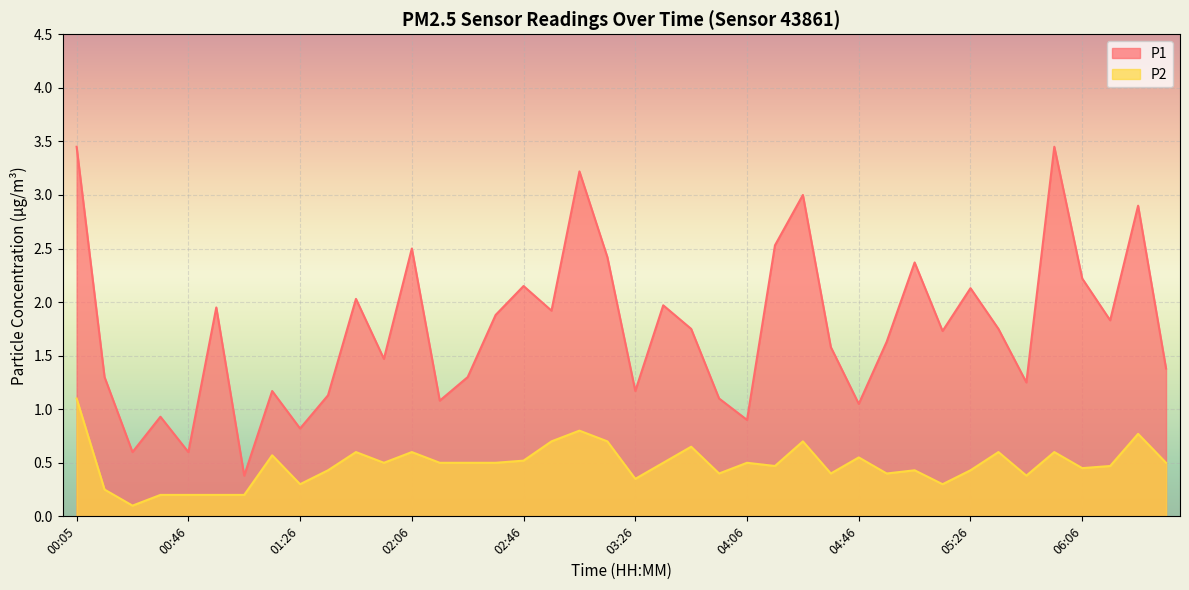

Does the chart display data point markers on the line(s)?

No